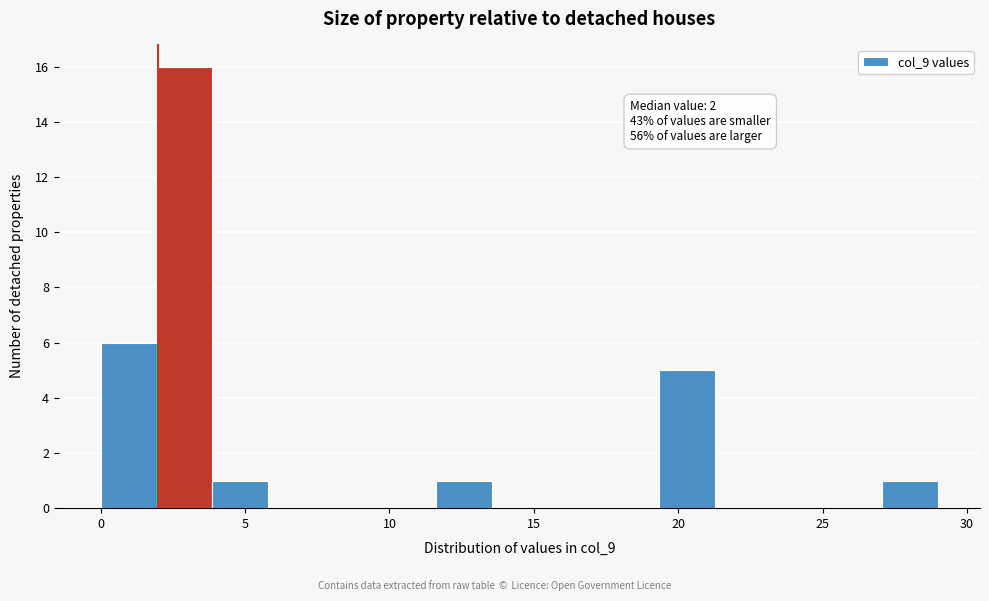

Read against the x-axis, roughly where is the centre of the tallest bar?

3.0